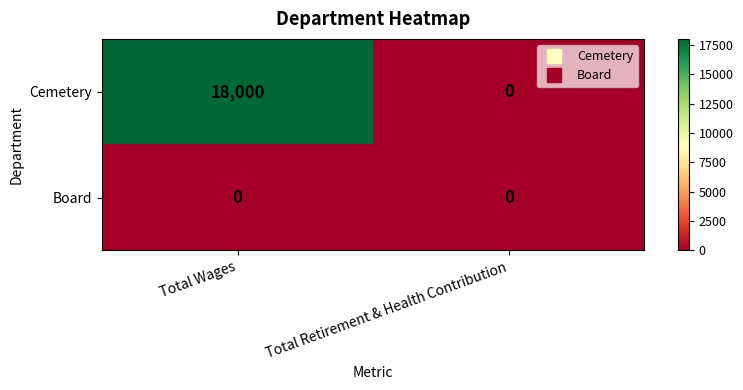

What is the greatest value displayed?

18000